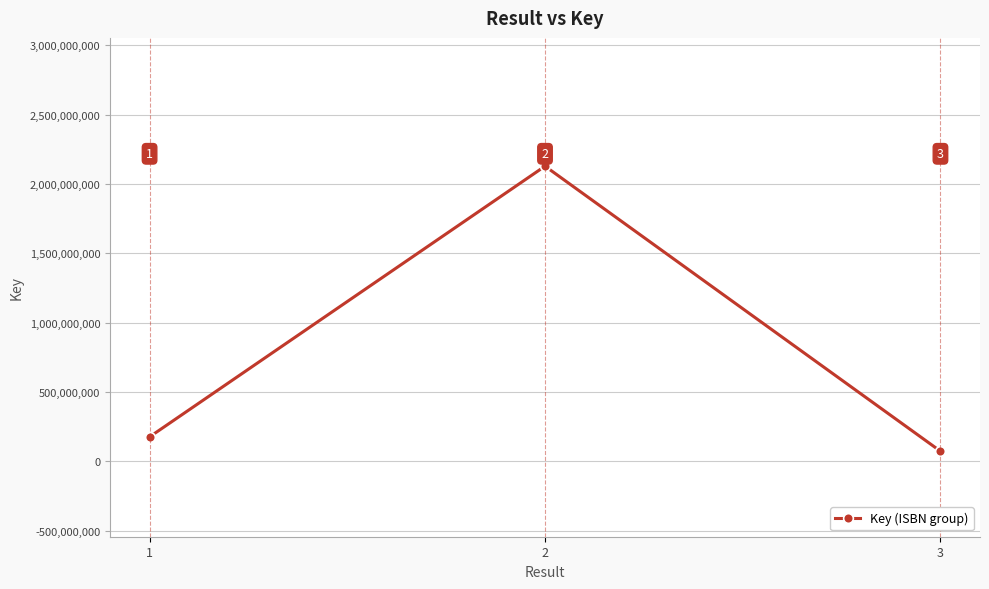

How many data points are less than 176596121?

1